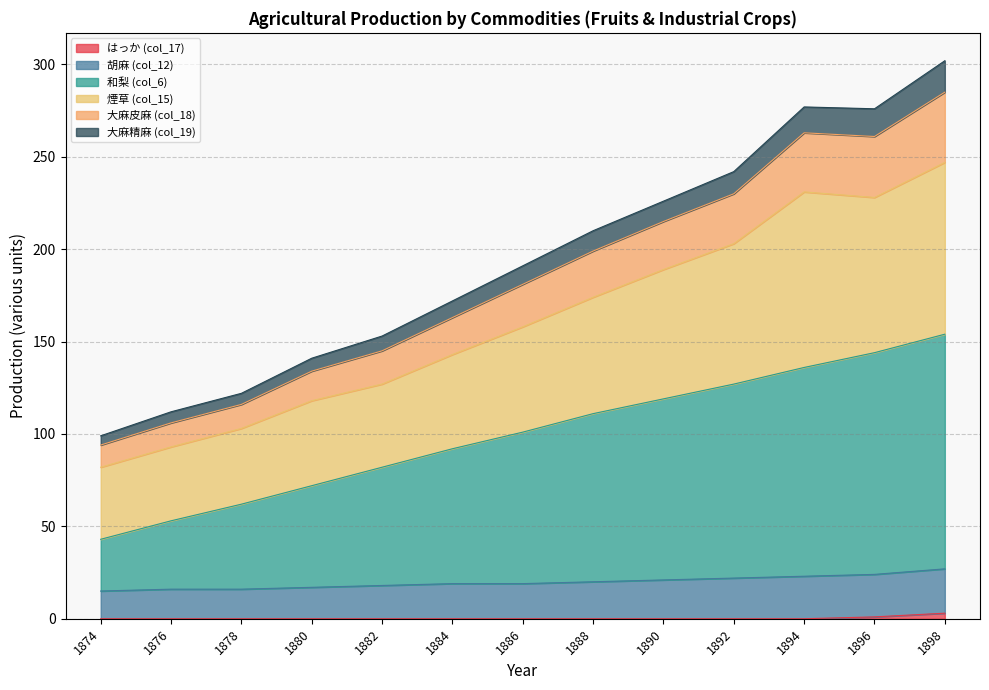

Is the value of はっか (col_17) at 1880 greater than the value of 和梨 (col_6) at 1890?

No